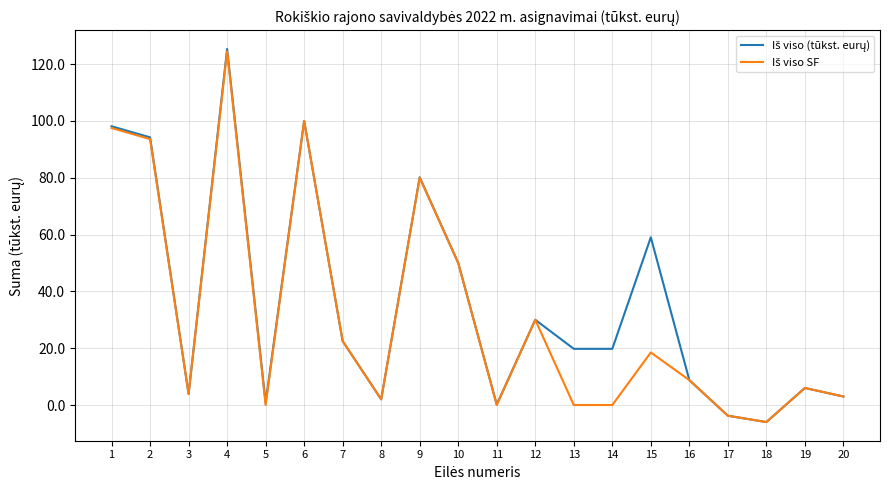

What is the spread (max minus min) of values at 13?

19.8